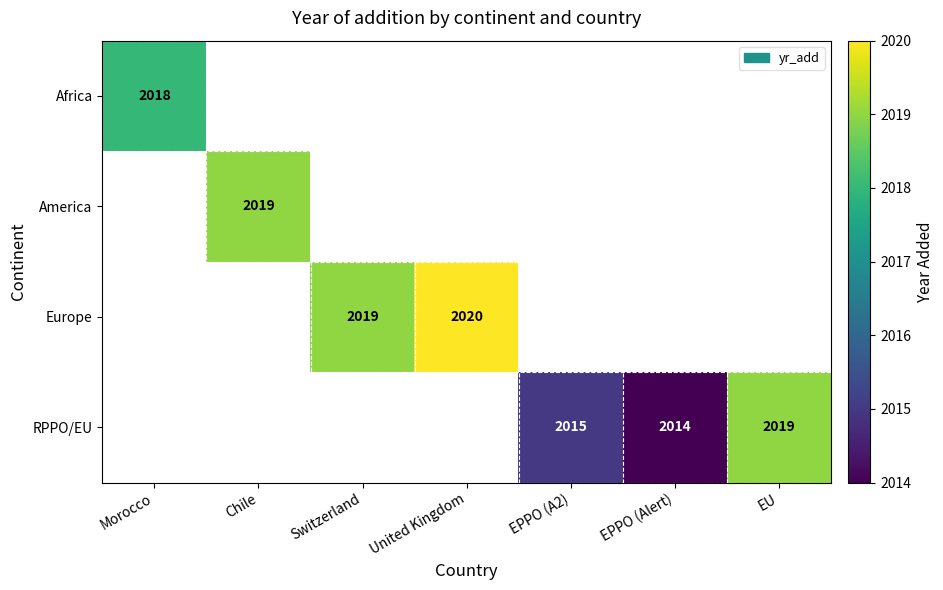

True or false: America has a value of 540.7 at Chile.

False